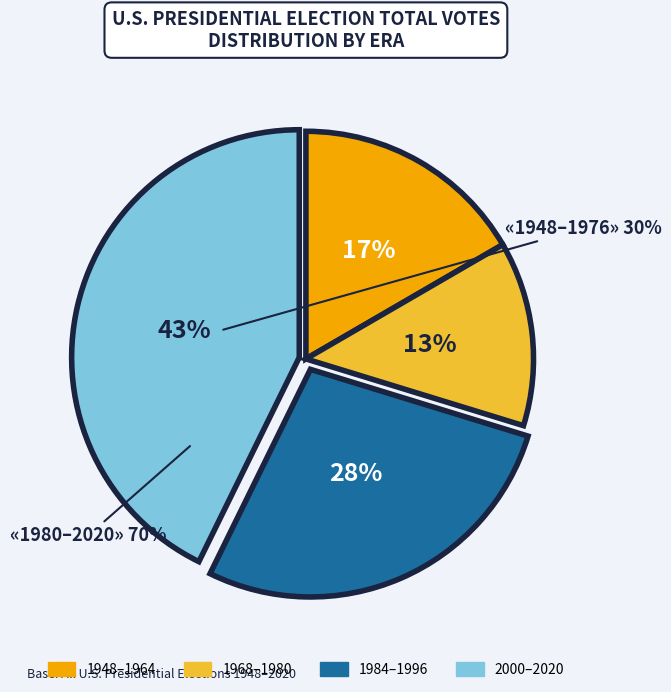

To the nearest percent, what is the average slice percentage?

25%